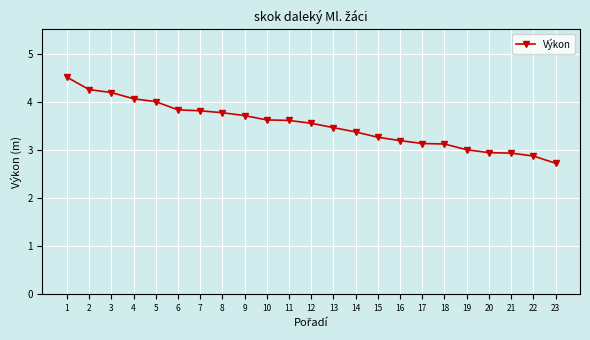

What is the change in value from 2 to 8?

-0.5